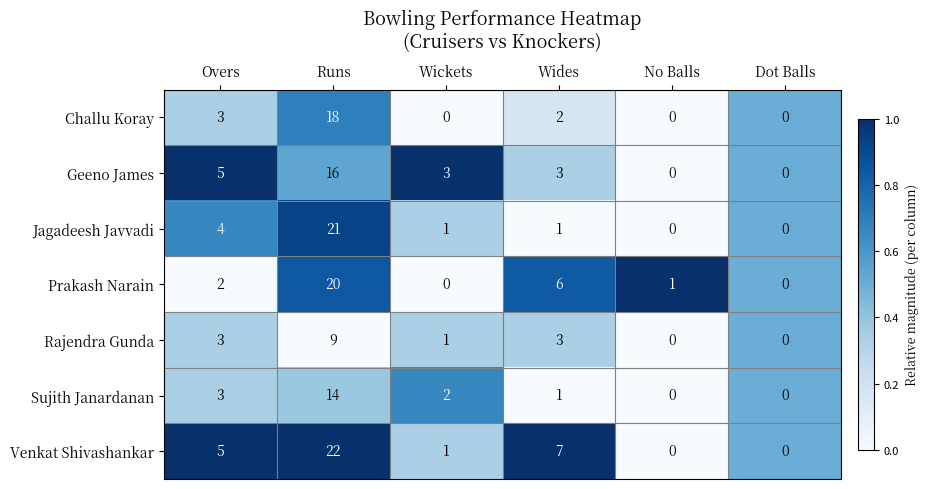

What is the difference between the maximum and second lowest values in the Sujith Janardanan series?

14